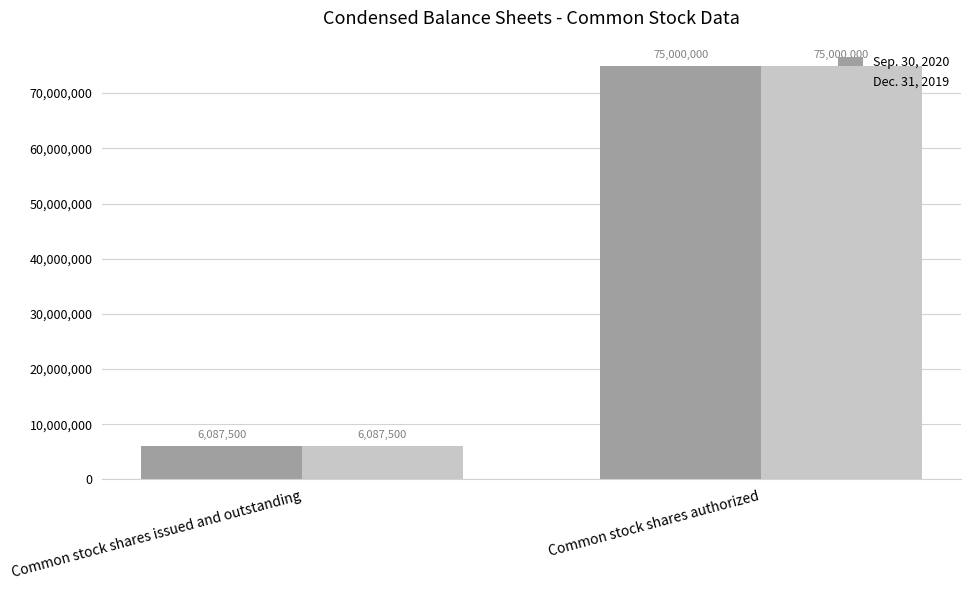

True or false: Sep. 30, 2020 has a value of 25995743 at Common stock shares authorized.

False